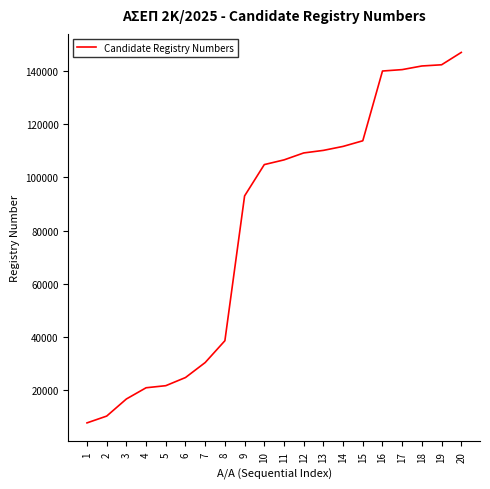

What is the minimum value shown in the chart?

7539